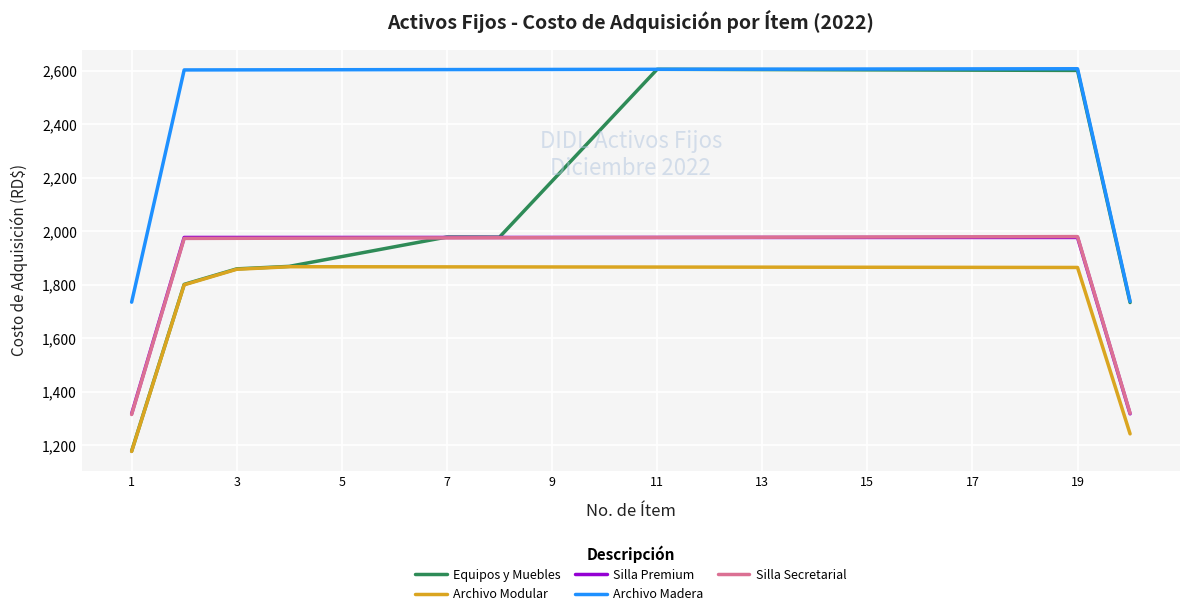

What is the smallest value displayed?

1177.1